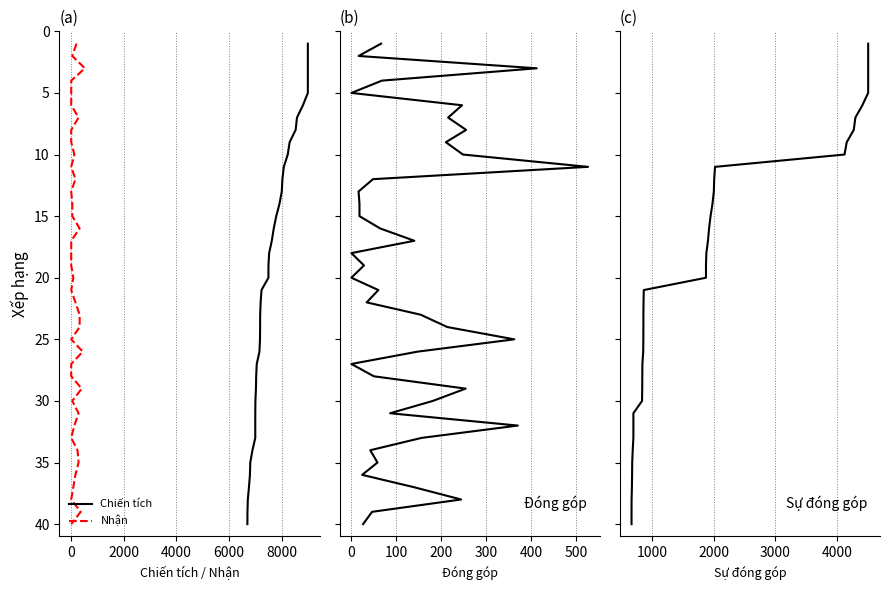

Is the value of Sự đóng góp at 10 greater than the value of Nhận at 2000?

Yes